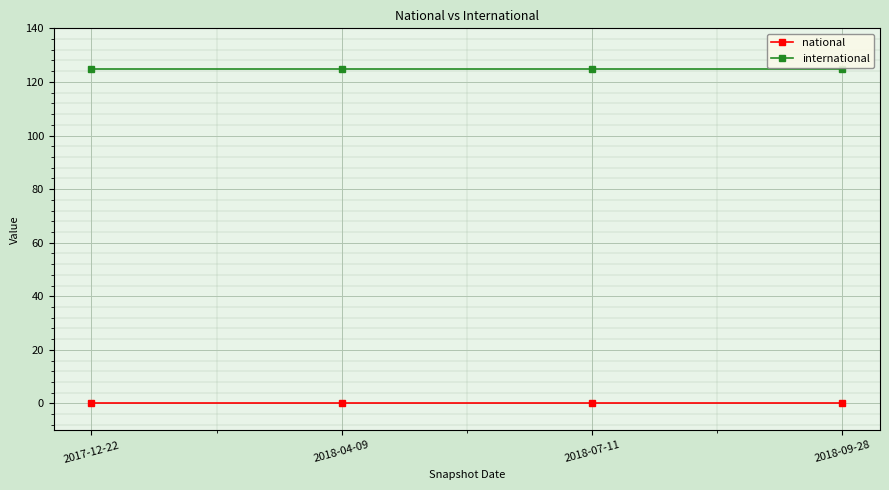

Reading right to left, extract all data points from this chart.

national: 0	0	0	0
international: 125	125	125	125